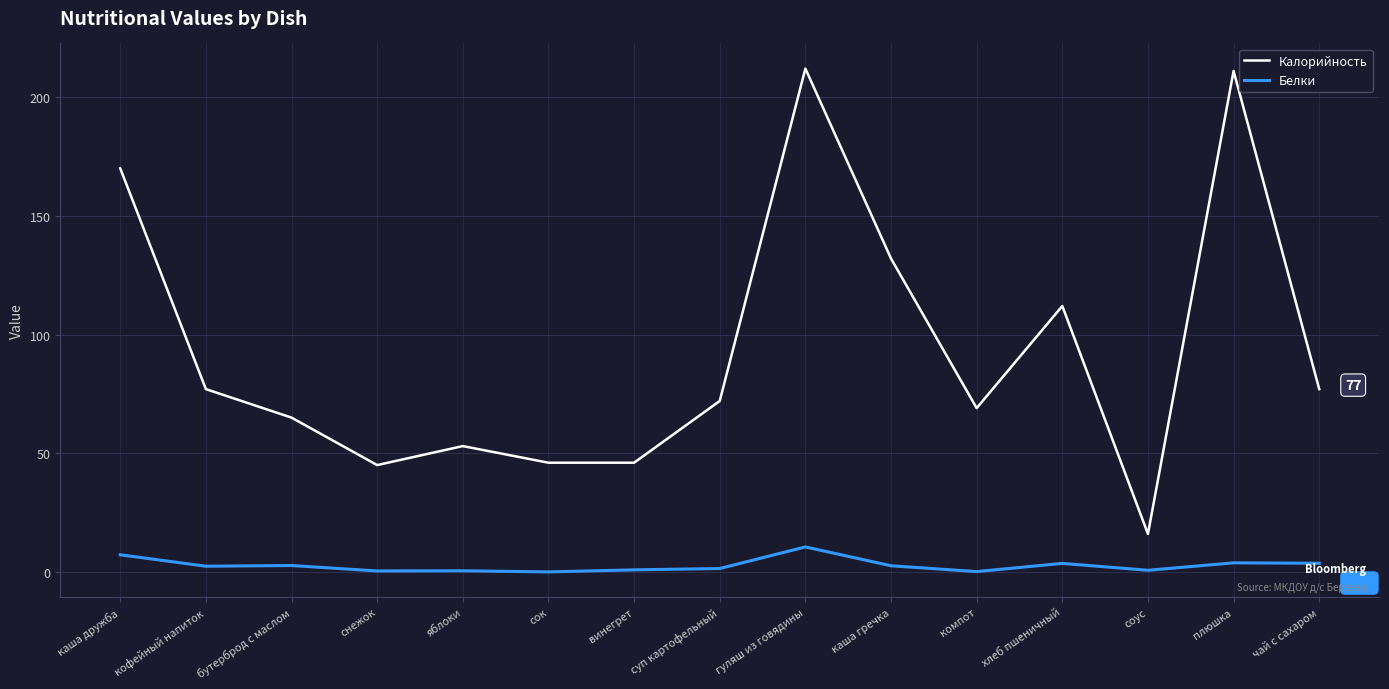

True or false: Калорийность and Белки intersect in this chart.

False